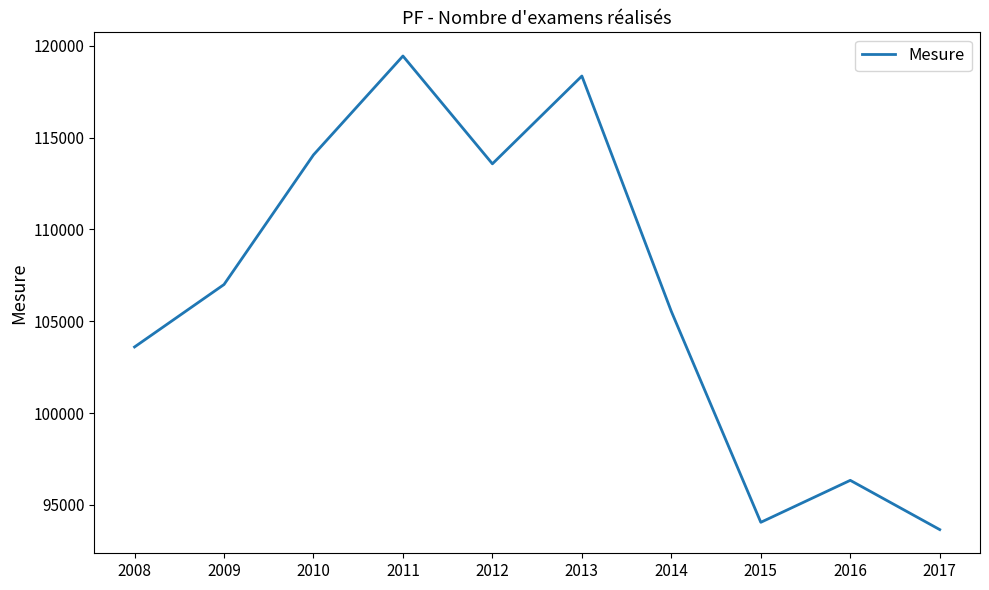

What is the sum of all values?

1065596